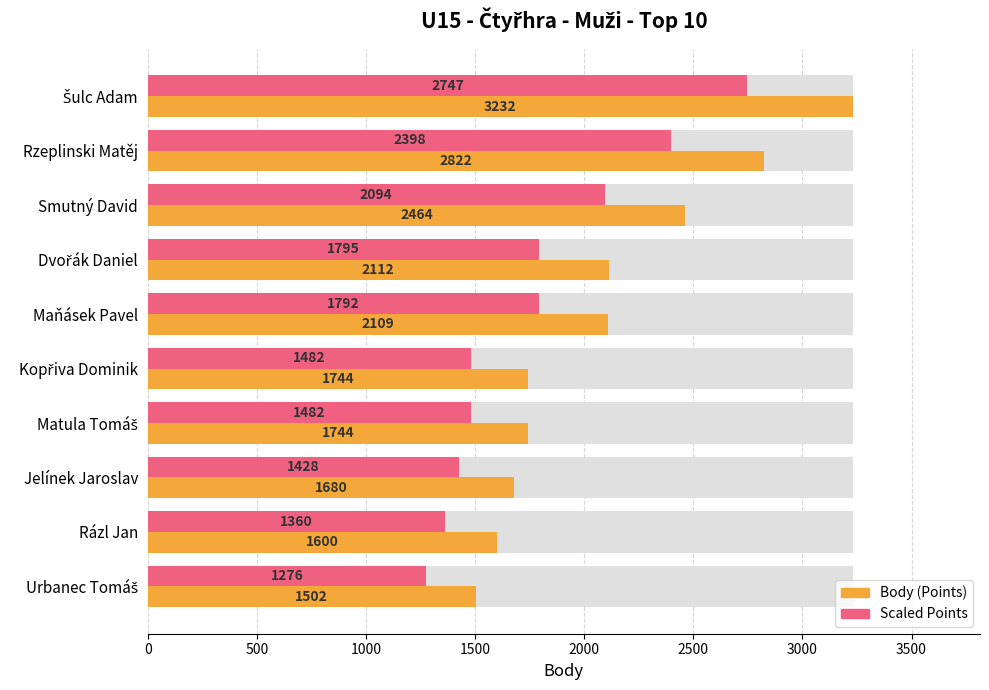

What is the difference between the maximum and minimum values in the Scaled Points series?

1470.5